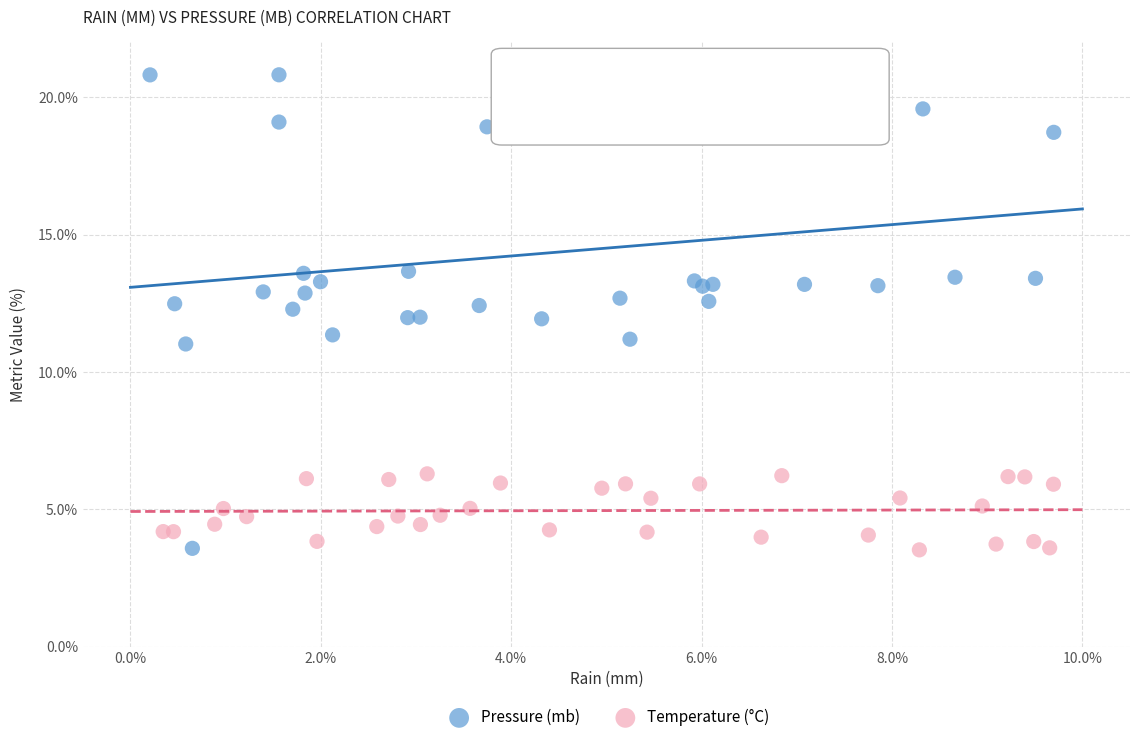

What are all the series names shown in the legend?

Pressure (mb), Temperature (°C)